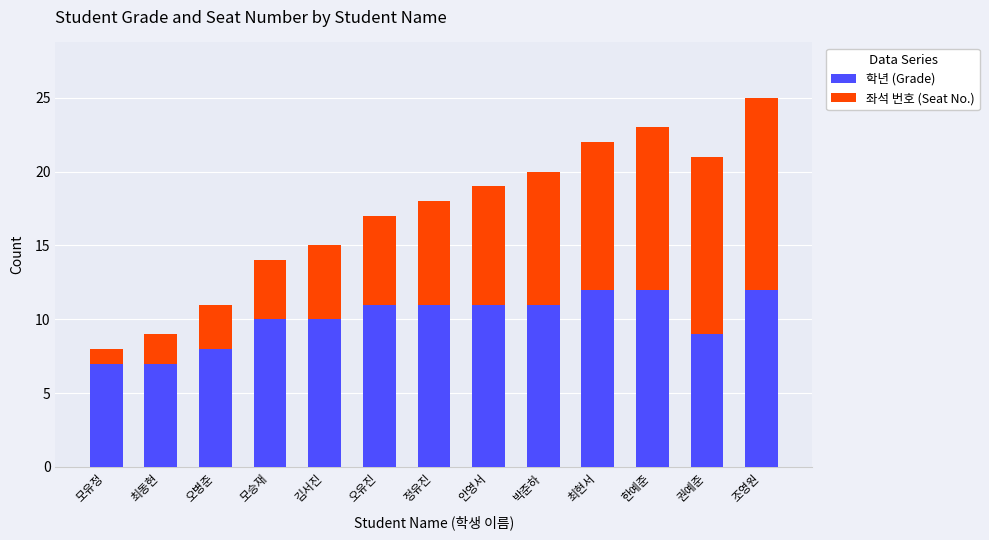

What is the difference between the second highest and minimum values in the 학년 (Grade) series?

5